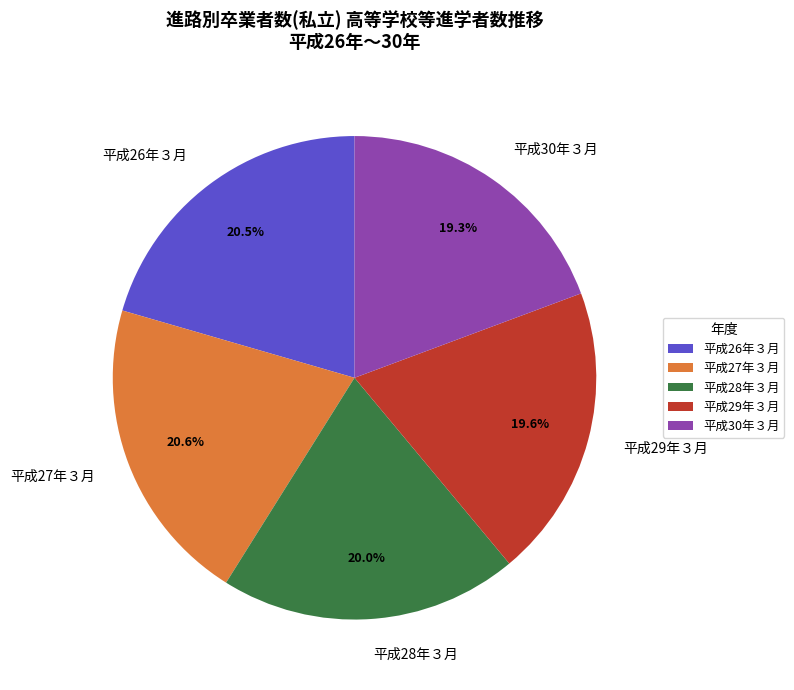

Do 平成30年３月 and 平成29年３月 together represent more than half of the pie?

No